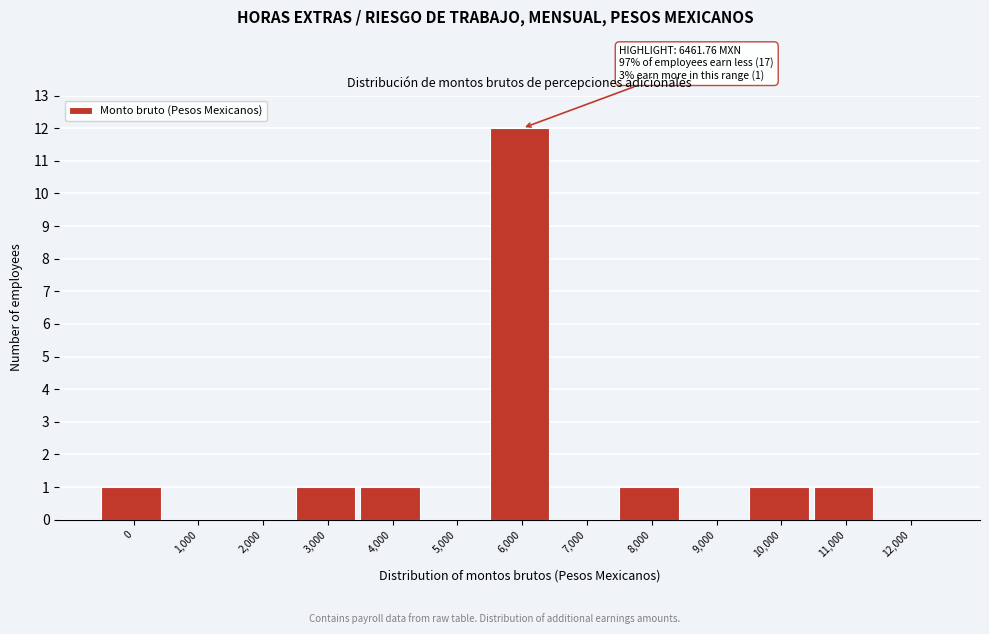

Reading left to right, extract all data points from this chart.

0=1	1,000=0	2,000=0	3,000=1	4,000=1	5,000=0	6,000=12	7,000=0	8,000=1	9,000=0	10,000=1	11,000=1	12,000=0